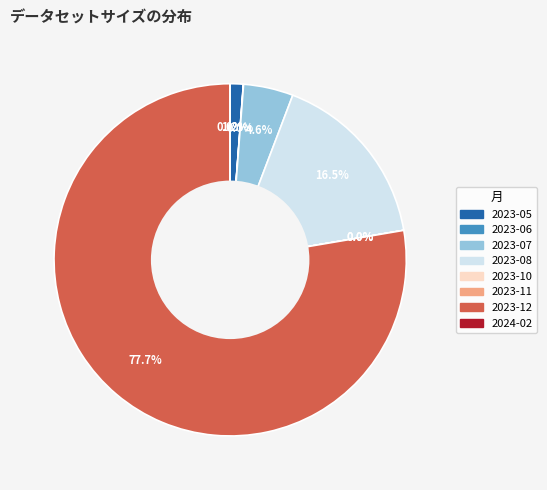

Which has a higher value, 2023-08 or 2023-05?

2023-08